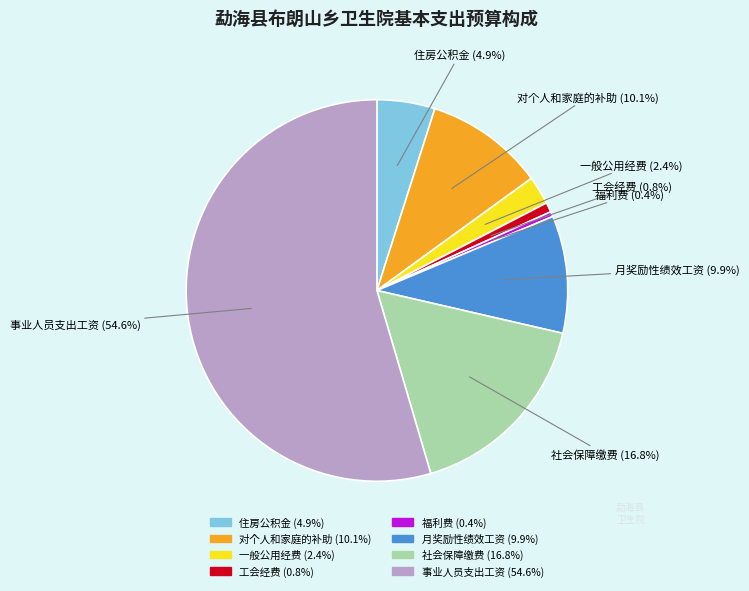

What is the ratio of the value at 月奖励性绩效工资 to the value at 福利费?

23.4